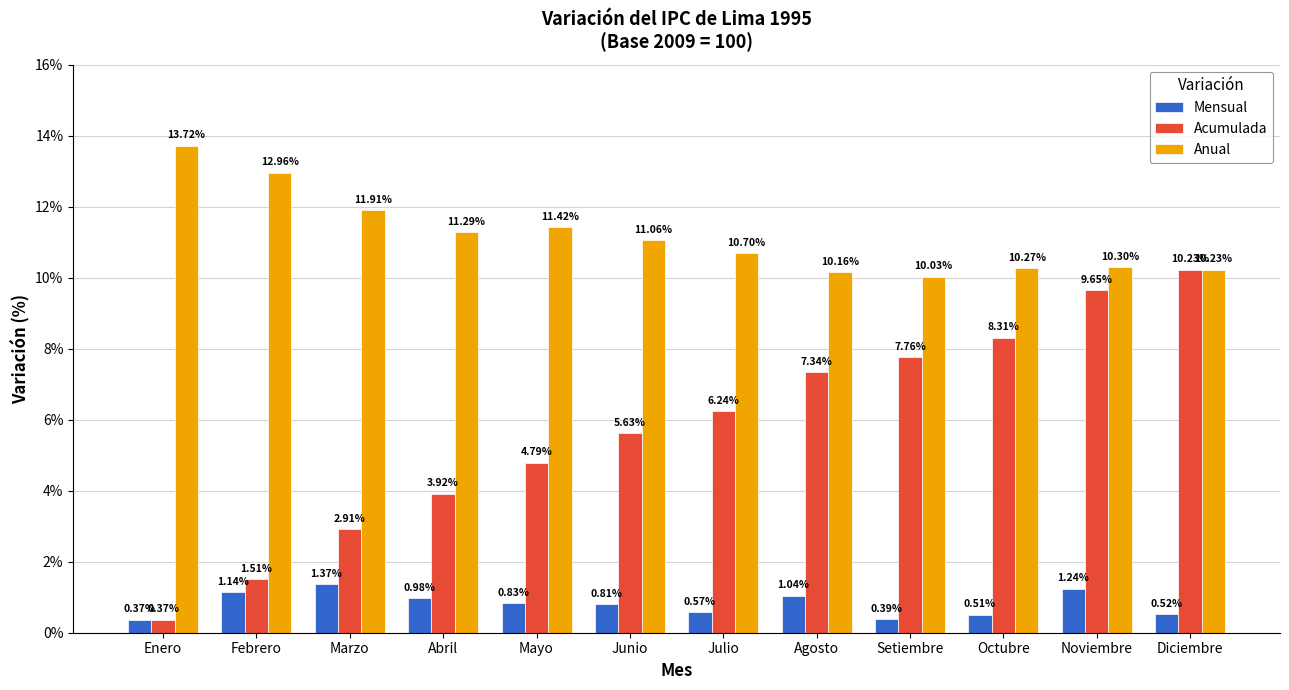

Between Abril and Agosto, which series saw the biggest shift?

Acumulada